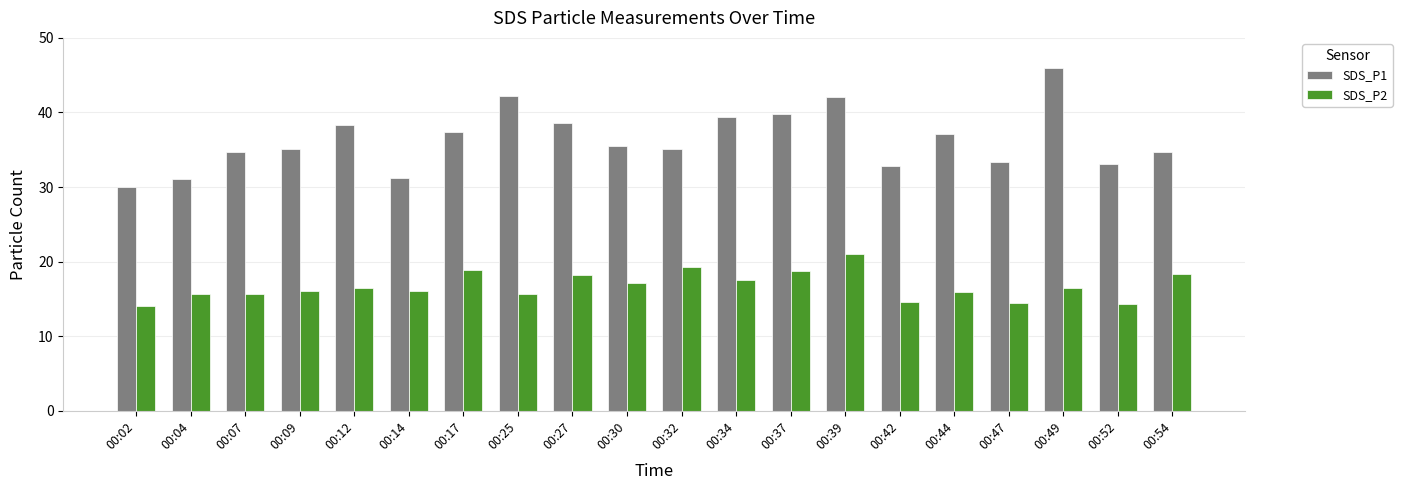

What value does the SDS_P2 series have at 00:12?

16.5